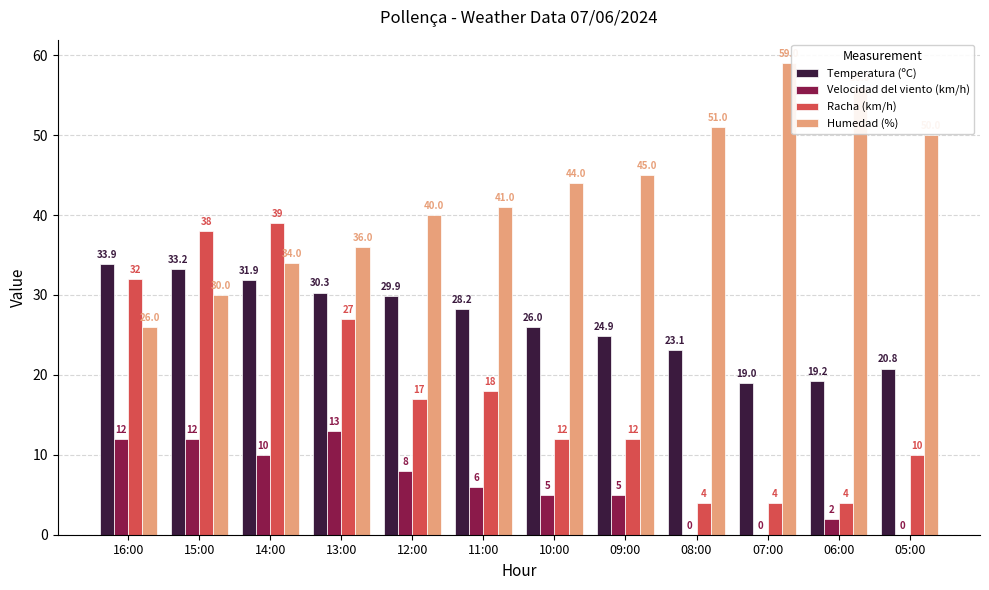

What are all the series names shown in the legend?

Temperatura (ºC), Velocidad del viento (km/h), Racha (km/h), Humedad (%)